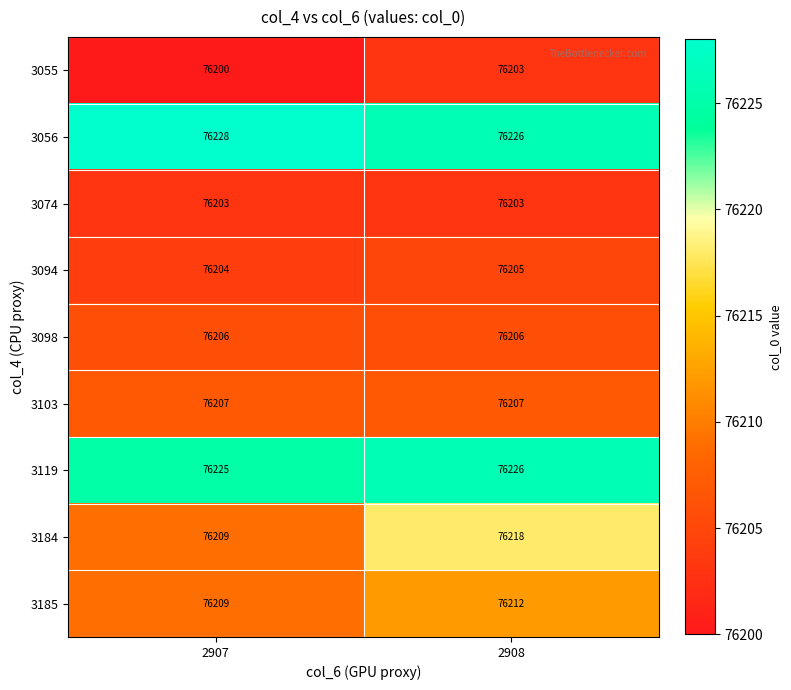

Where is 3055 nearest to the value 76201?

2907